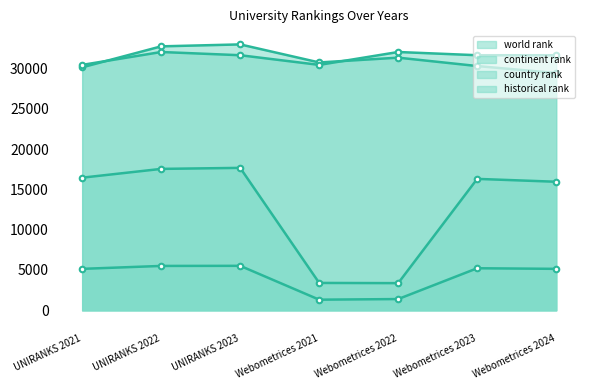

What is the minimum value shown in the chart?

1318.0